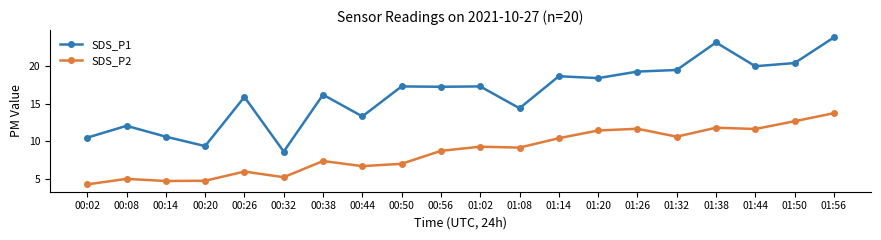

At 00:08, list the series in order from smallest to largest.

SDS_P2, SDS_P1